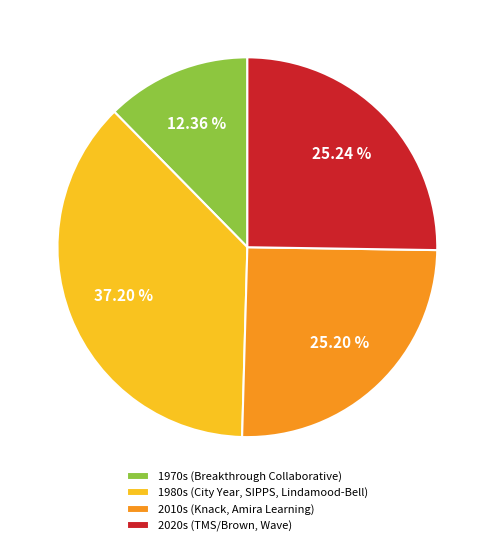

Is there a majority slice in this chart?

No